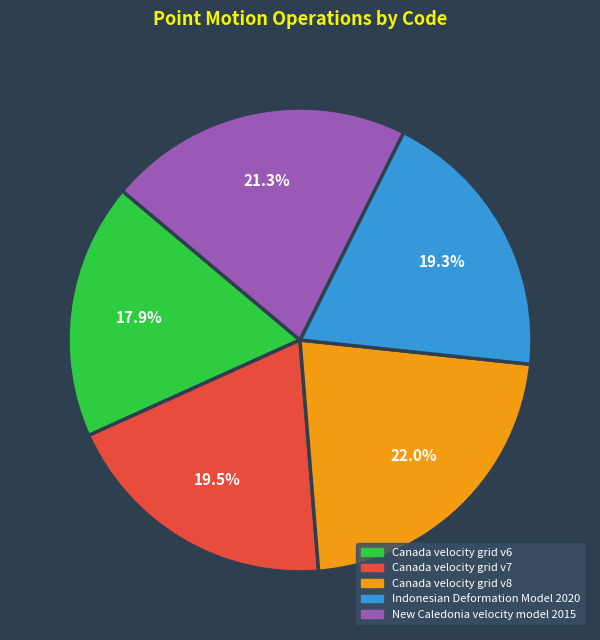

To the nearest percent, what is the difference between the Canada velocity grid v8 and Canada velocity grid v6 slice percentages?

4%